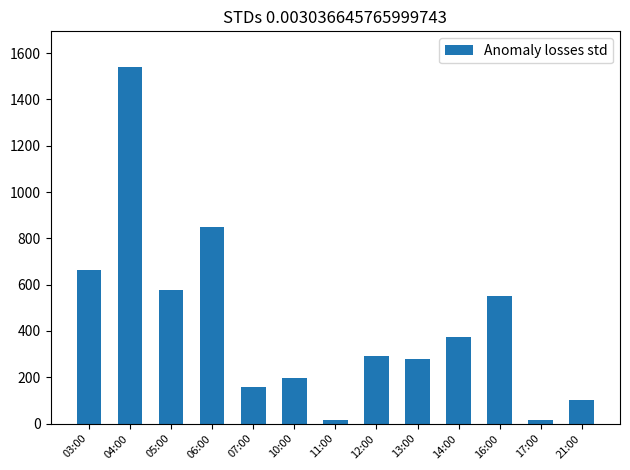

Which category has the highest value across all series?

04:00